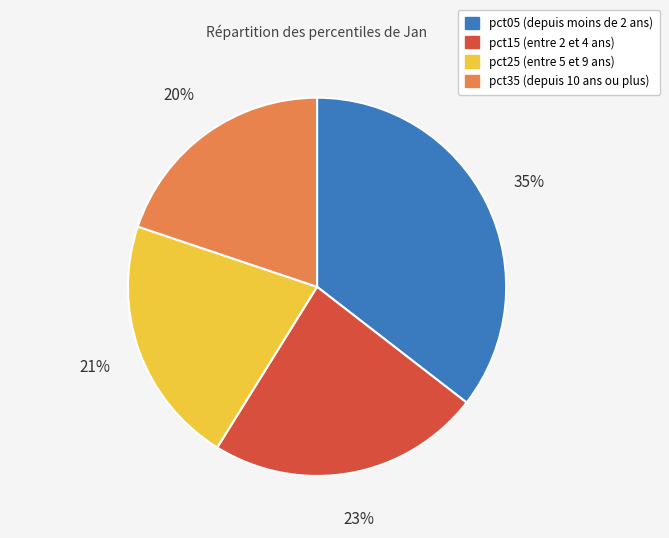

How many segments does this pie chart have?

4